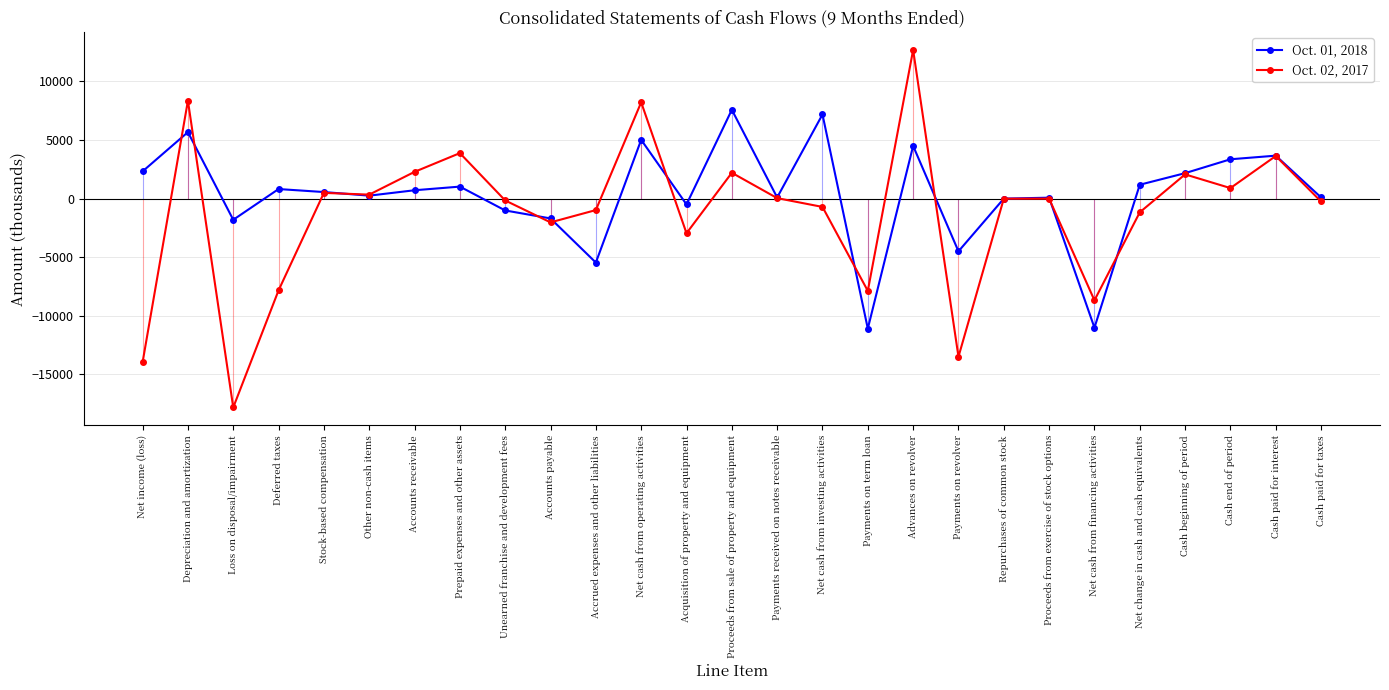

Where is Oct. 01, 2018 nearest to the value -1757?

Loss on disposal/impairment